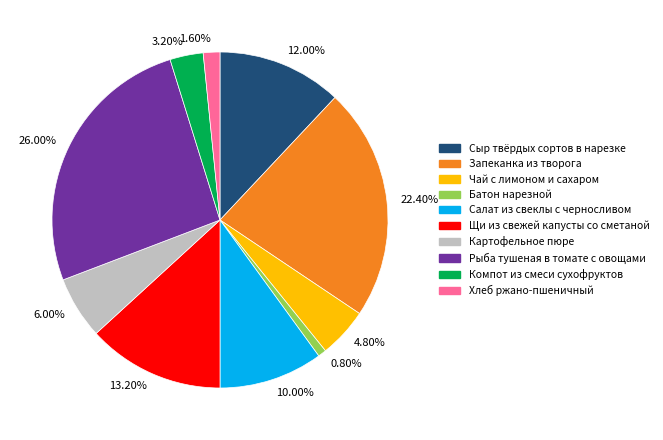

Does 6.00% represent more than half of the total?

No